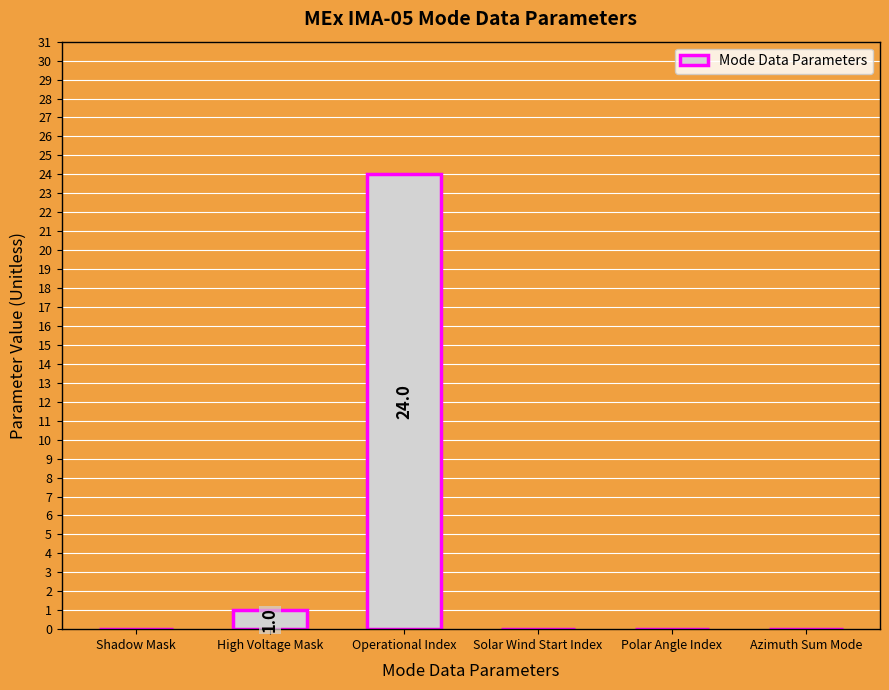

Where is the data nearest to the value 12?

High Voltage Mask